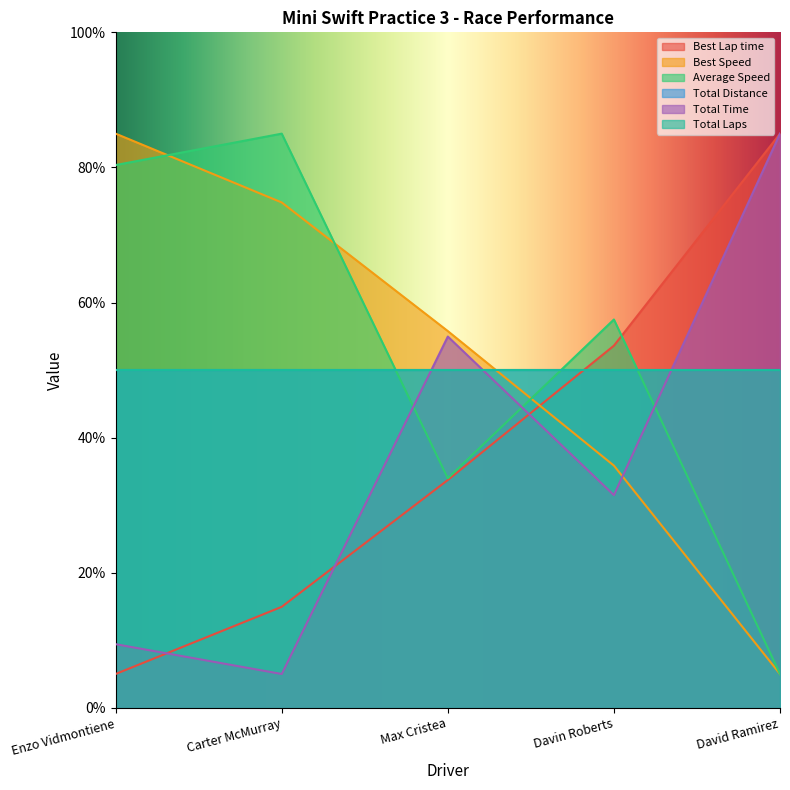

Which series changed the most between Carter McMurray and David Ramirez?

Average Speed